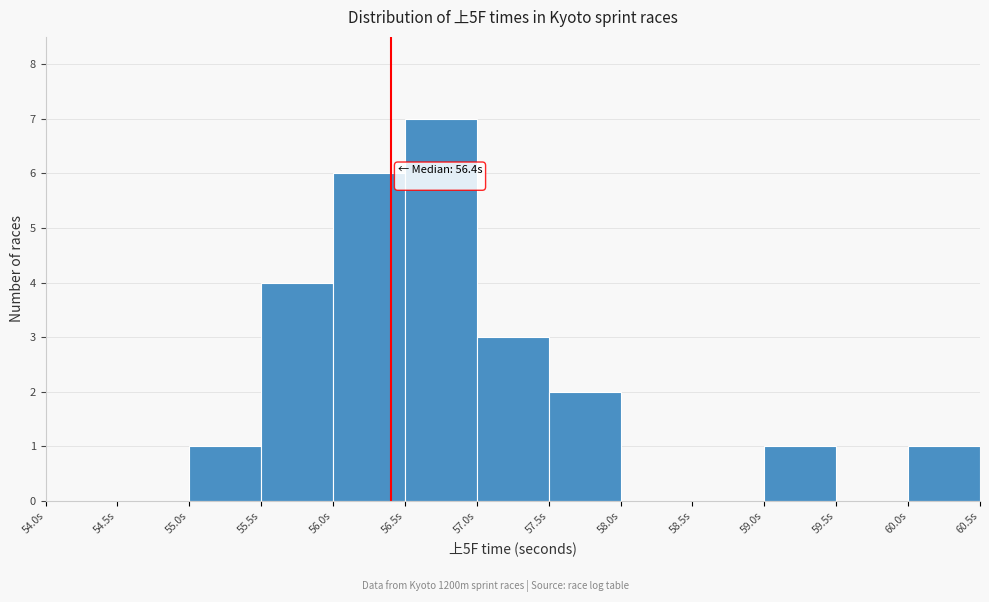

Which range on the x-axis has the tallest bar?

56.5 to 57.0